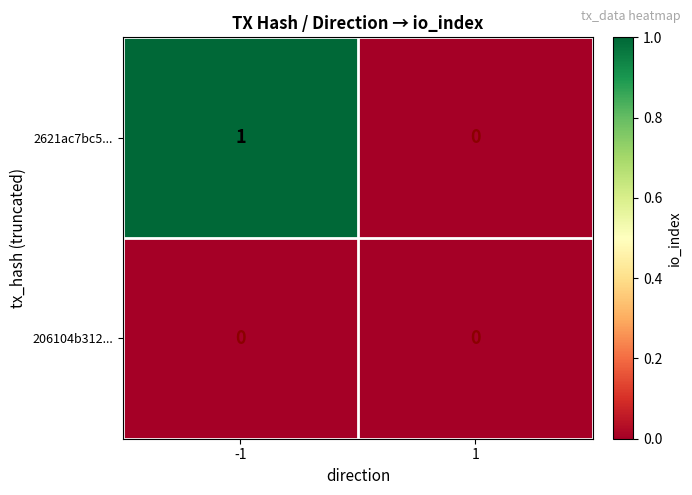

Which series has the largest total across all categories?

2621ac7bc5...